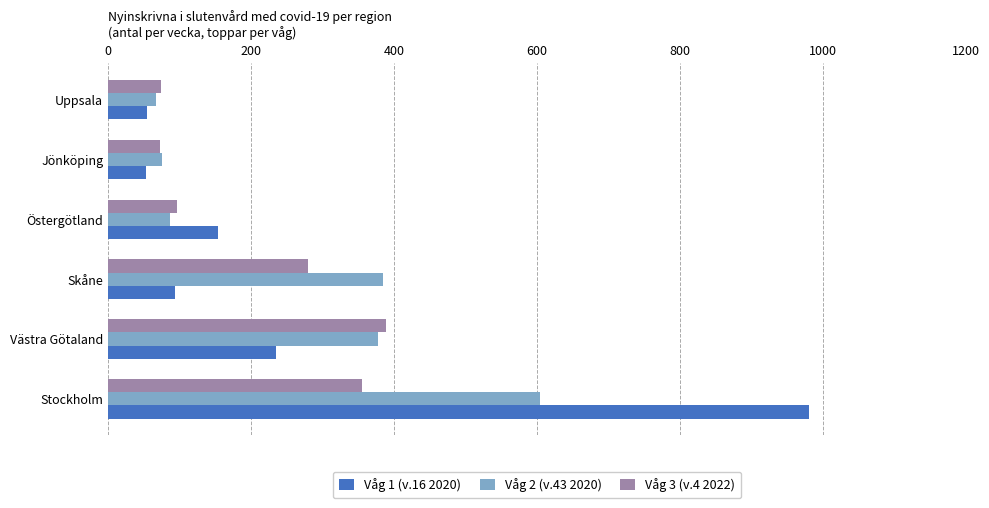

What are all the series names shown in the legend?

Våg 1 (v.16 2020), Våg 2 (v.43 2020), Våg 3 (v.4 2022)